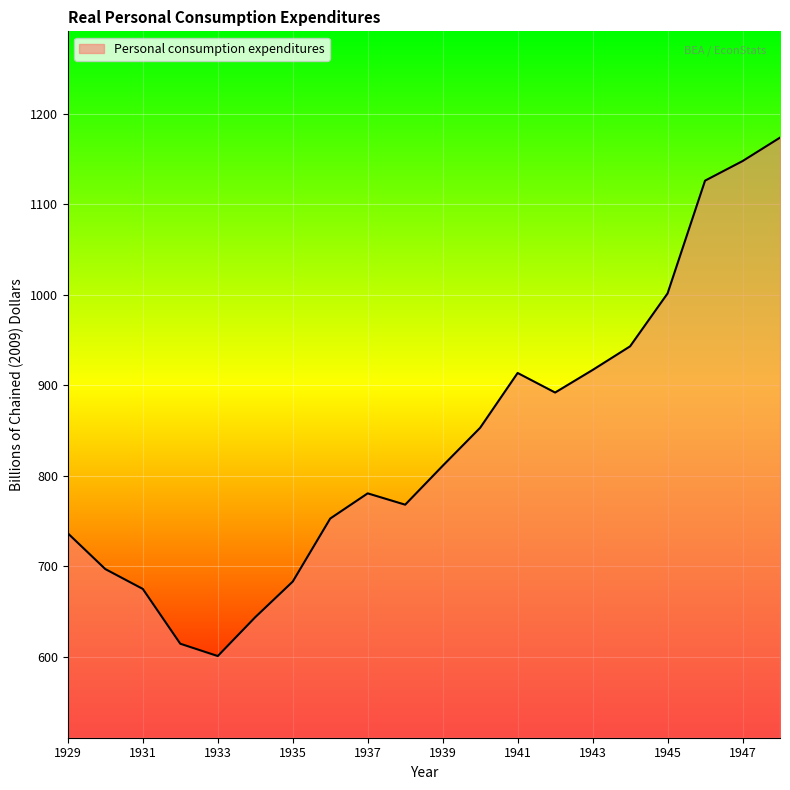

Reading left to right, list all the values displayed in this chart.

736.6	697.1	675.2	614.7	601.1	644.0	683.3	752.9	780.7	768.2	811.1	853.1	913.6	892.0	916.9	943.0	1001.4	1125.9	1147.5	1173.4